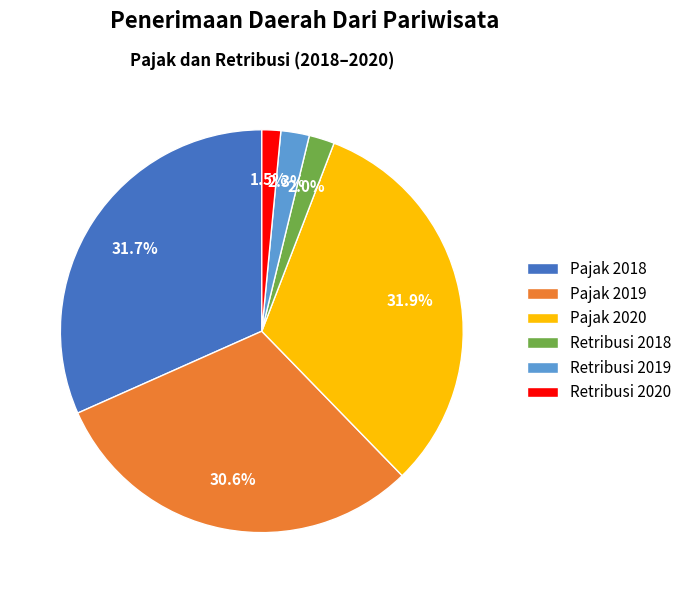

Which has a higher value, Retribusi 2020 or Pajak 2019?

Pajak 2019